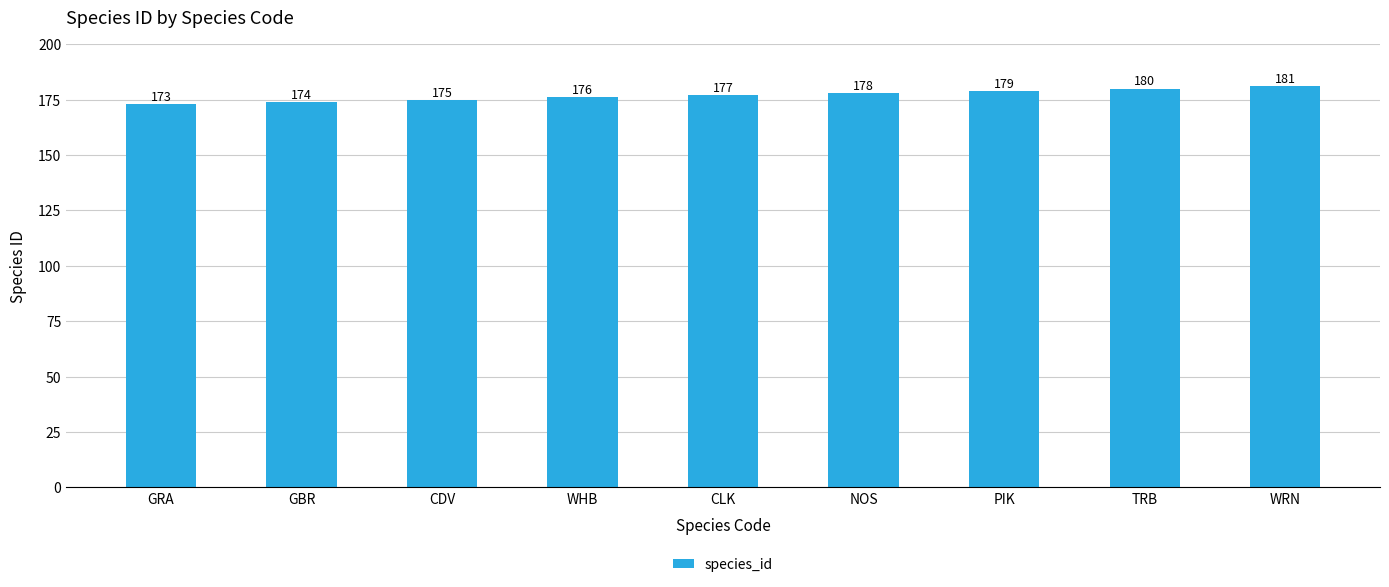

Rank the categories by value from lowest to highest.

GRA, GBR, CDV, WHB, CLK, NOS, PIK, TRB, WRN